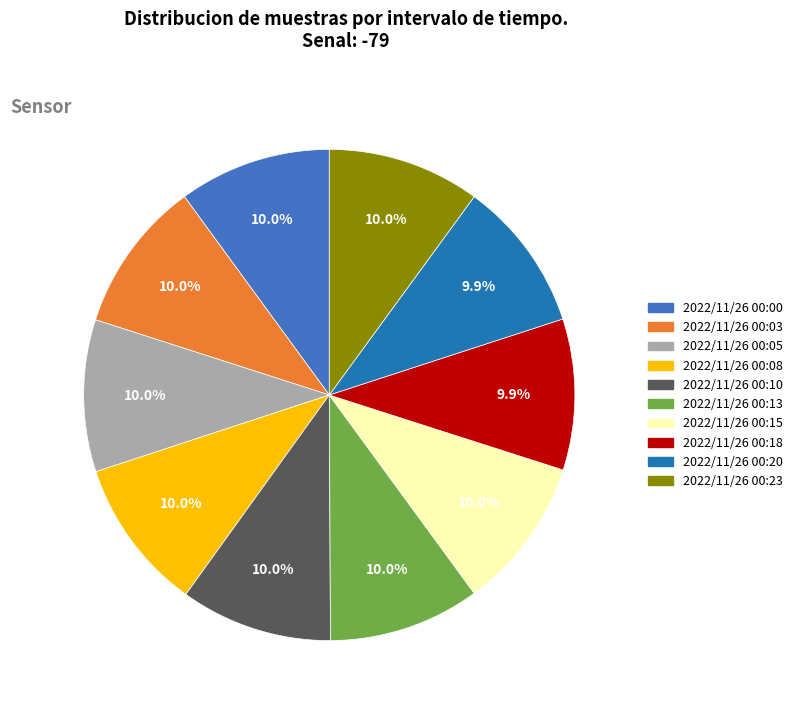

To the nearest percent, what percentage of the pie is 2022/11/26 00:03?

10%